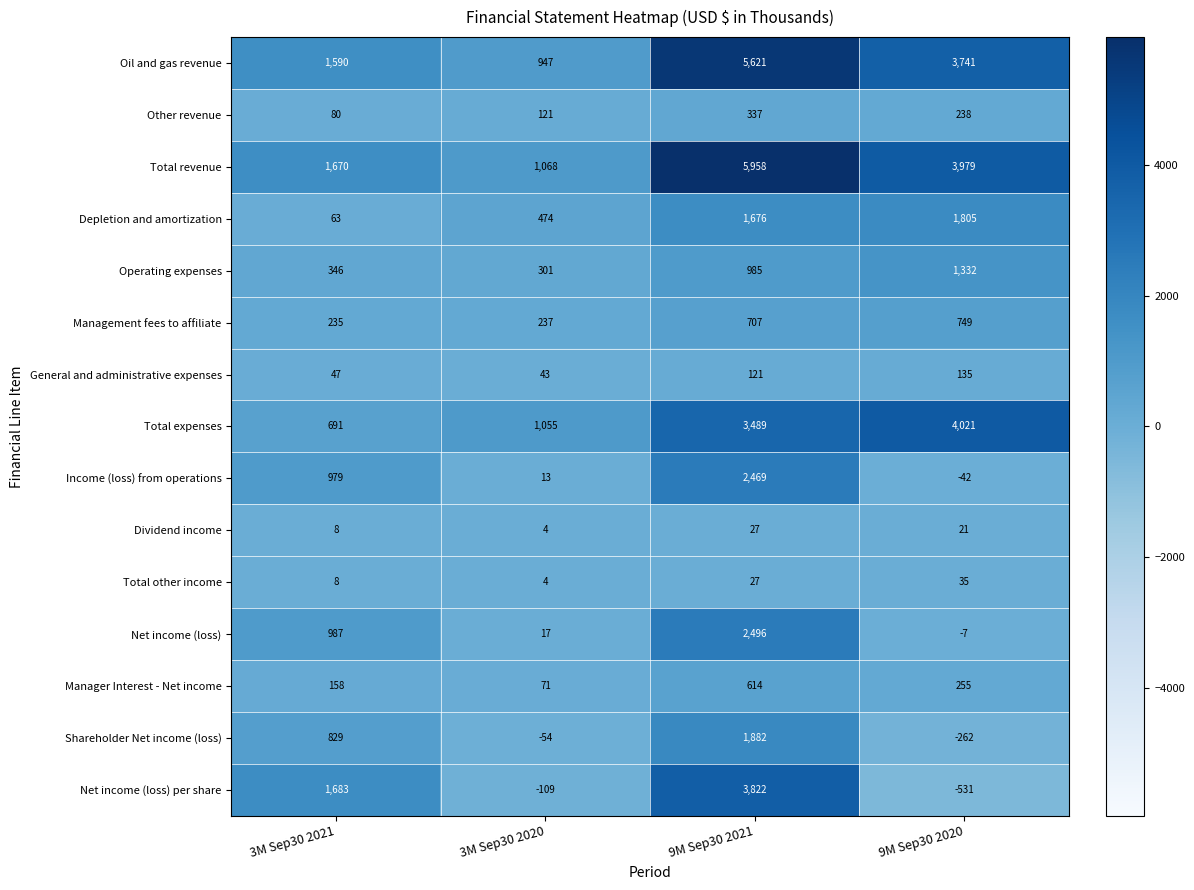

What is the maximum value shown in the chart?

5958